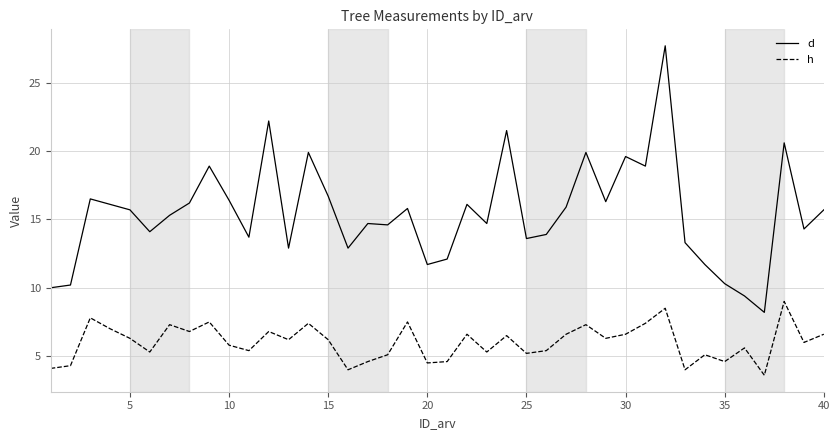

True or false: d and h intersect in this chart.

False